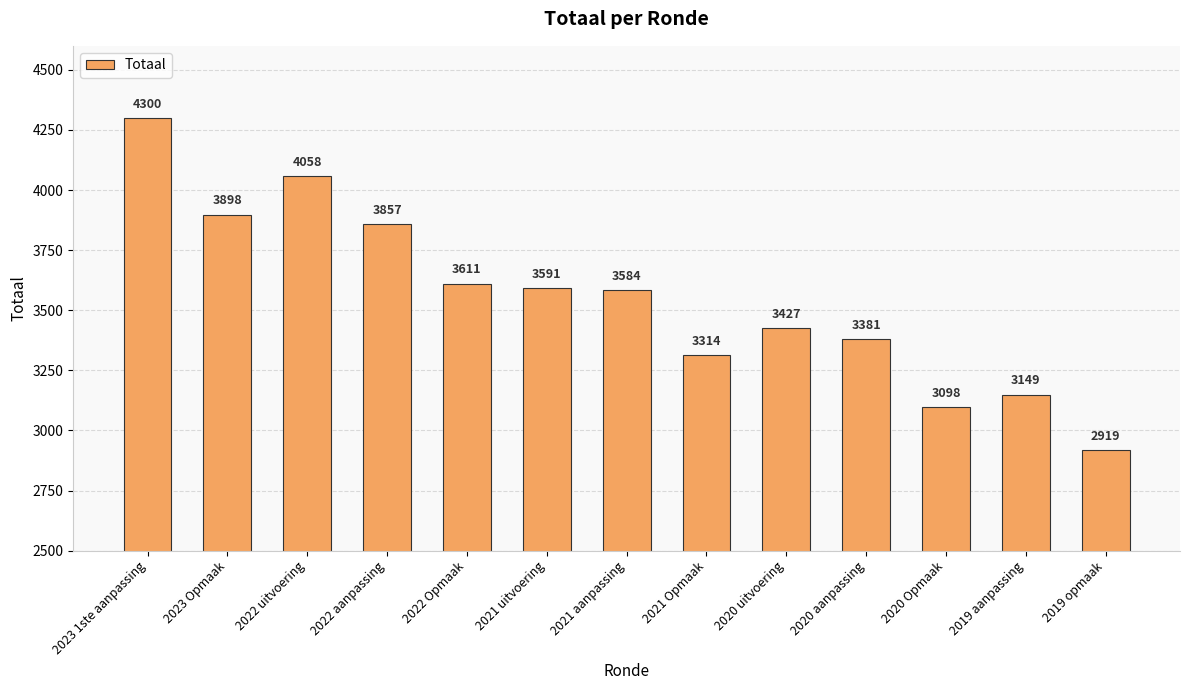

What is the value of the 2nd bar from the left?

3898